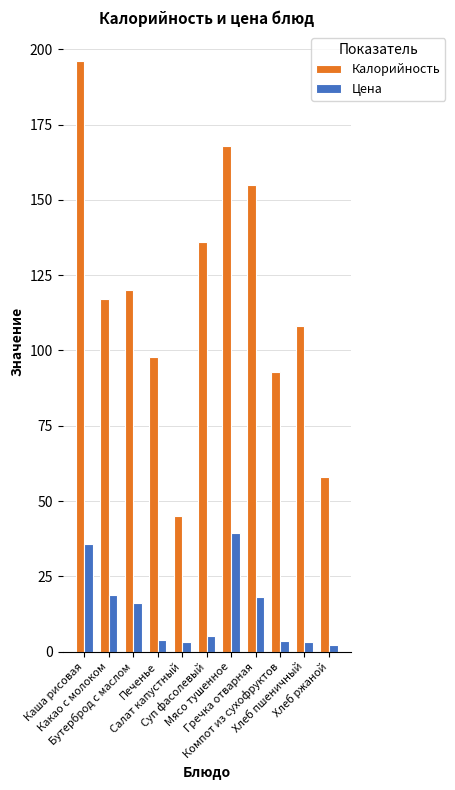

What is the sum of all Калорийность values?

1294.0